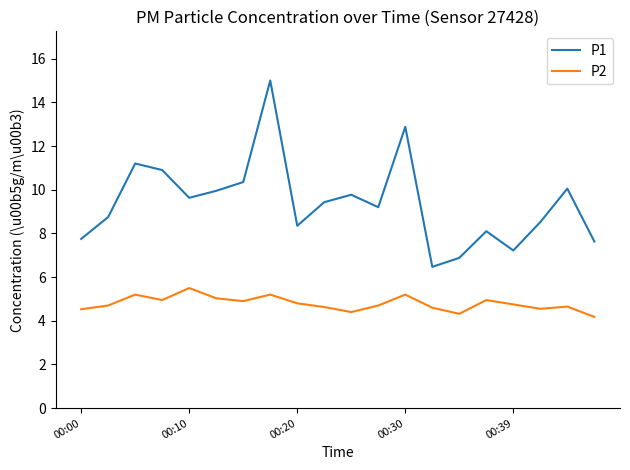

What is the greatest value displayed?

15.0